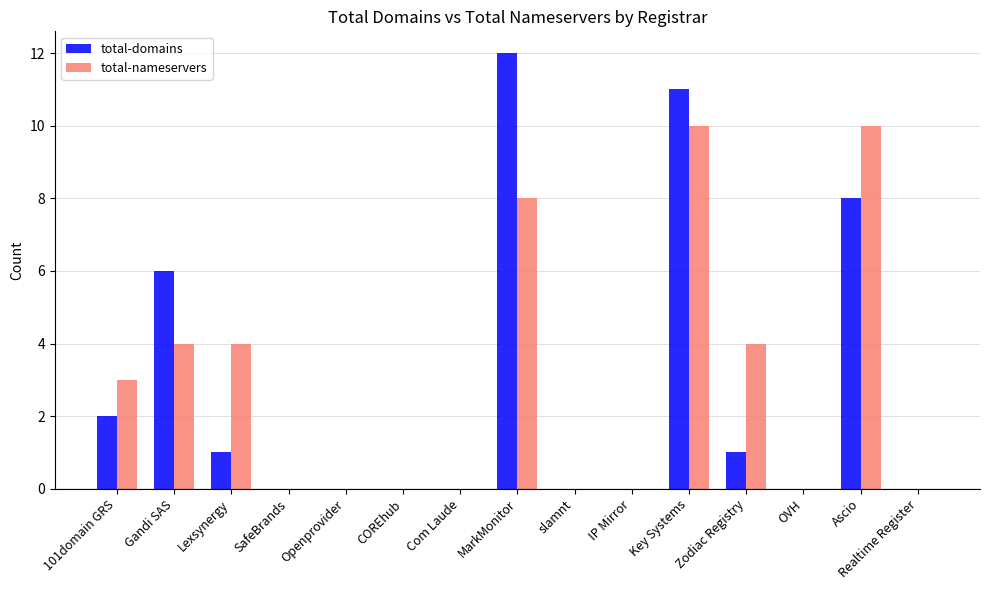

Between Zodiac Registry and Ascio, which series saw the biggest shift?

total-domains